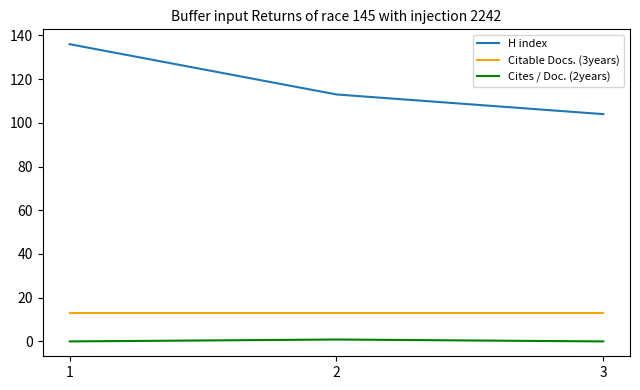

What is the minimum value for H index?

104.0